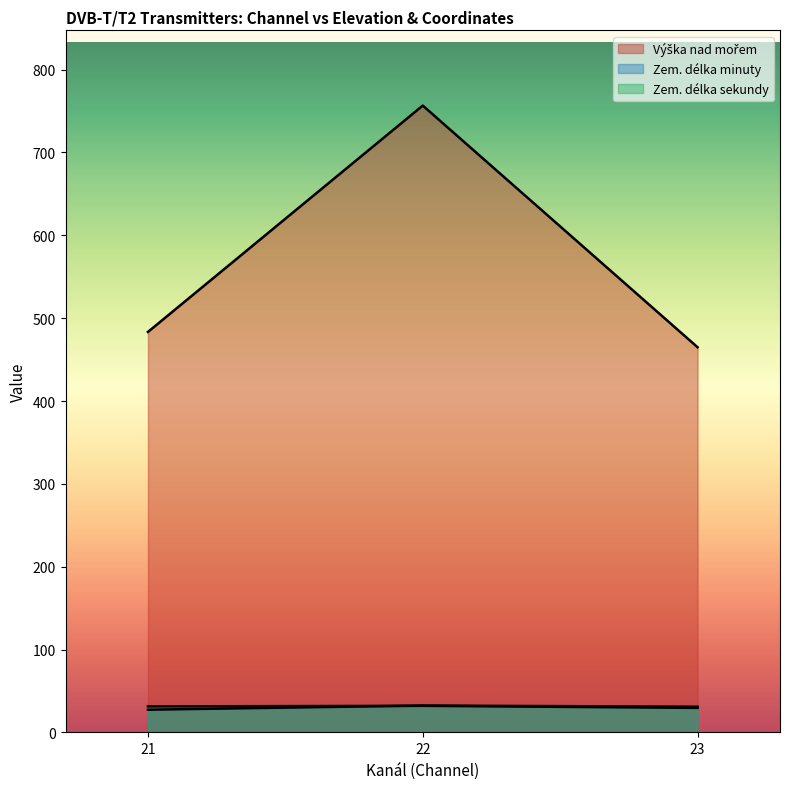

Does the chart display data point markers on the line(s)?

No